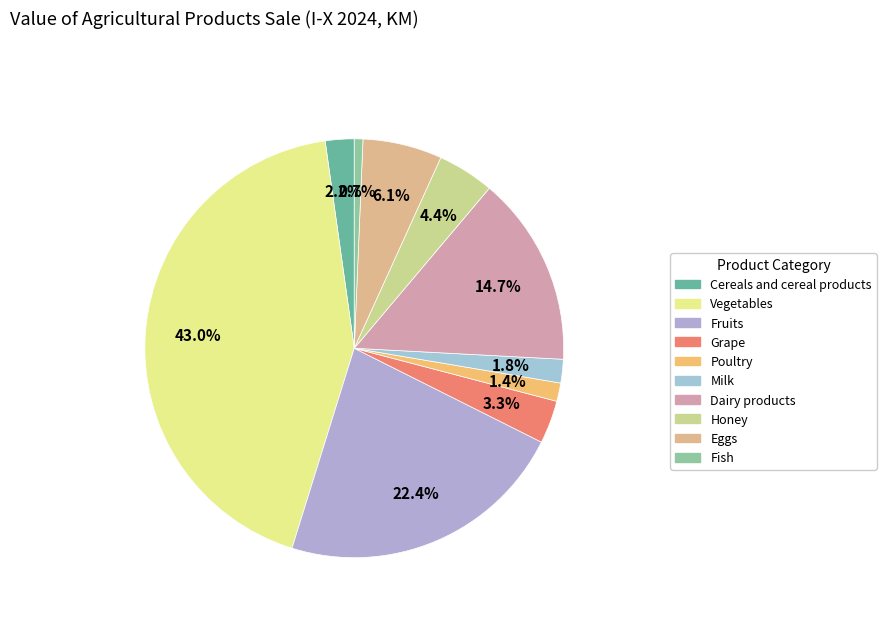

Is the sum of Grape and Poultry greater than half?

No